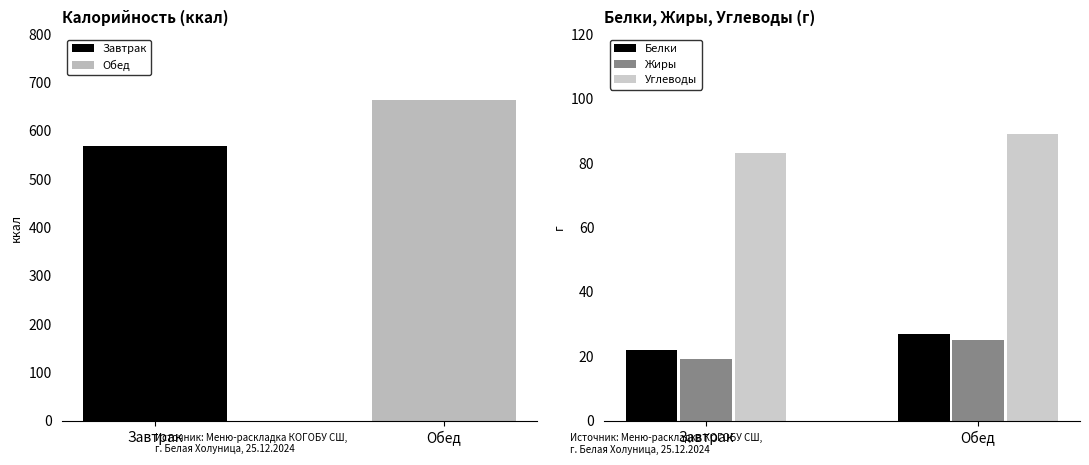

Which label corresponds to the largest value in the chart?

Обед